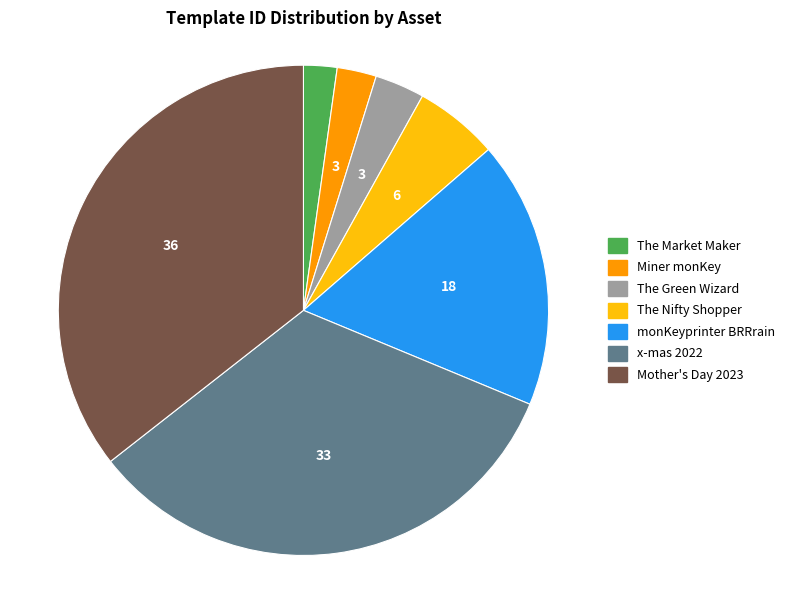

Does Mother's Day 2023 represent more than half of the total?

No